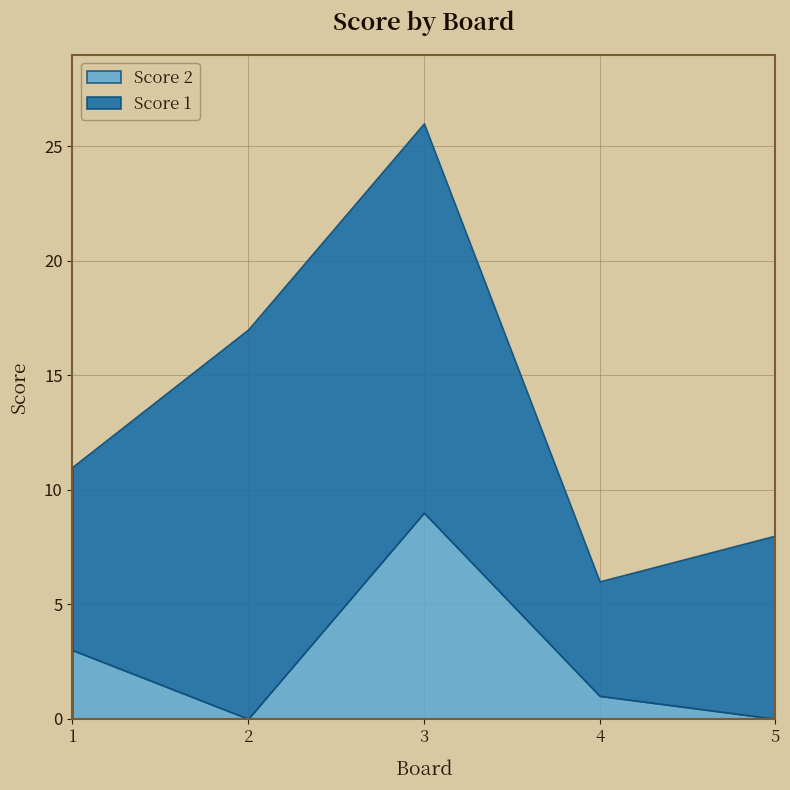

True or false: Score 1 and Score 2 cross at least once.

False